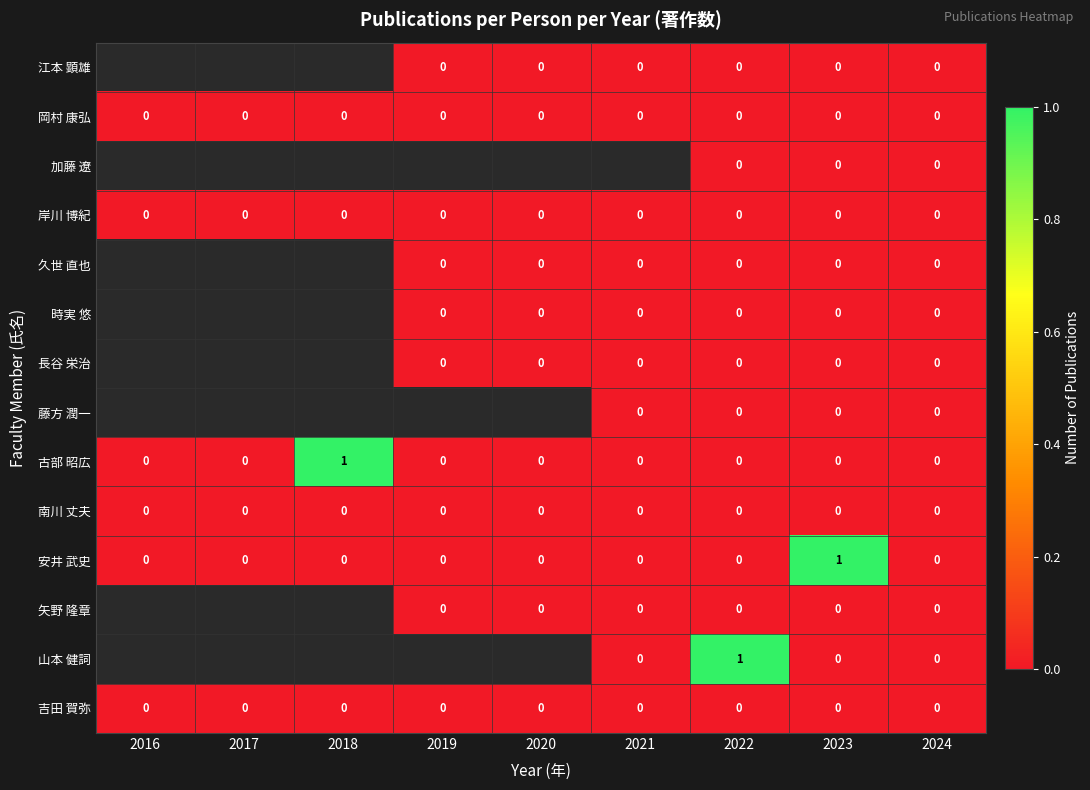

True or false: 古部 昭広 has a value of -1 at 2023.

False